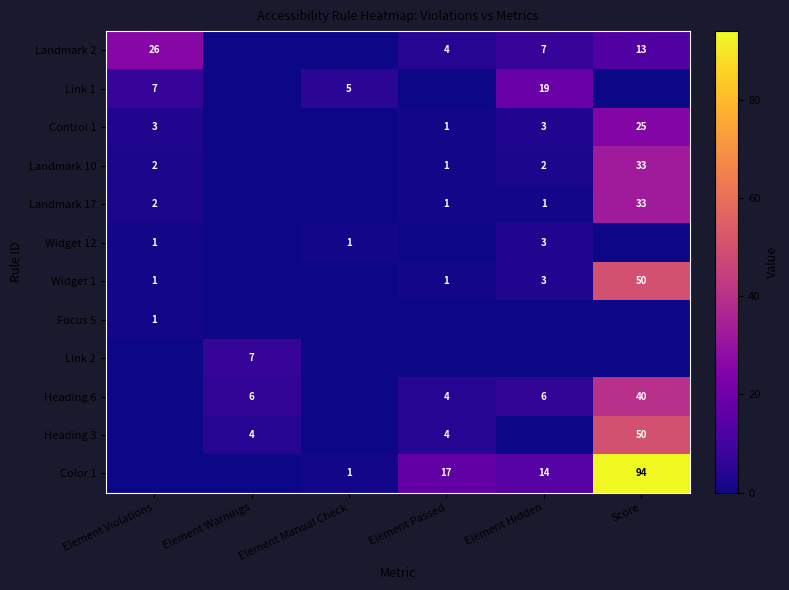

Is the value of Landmark 10 at Element Passed greater than the value of Landmark 2 at Element Hidden?

No